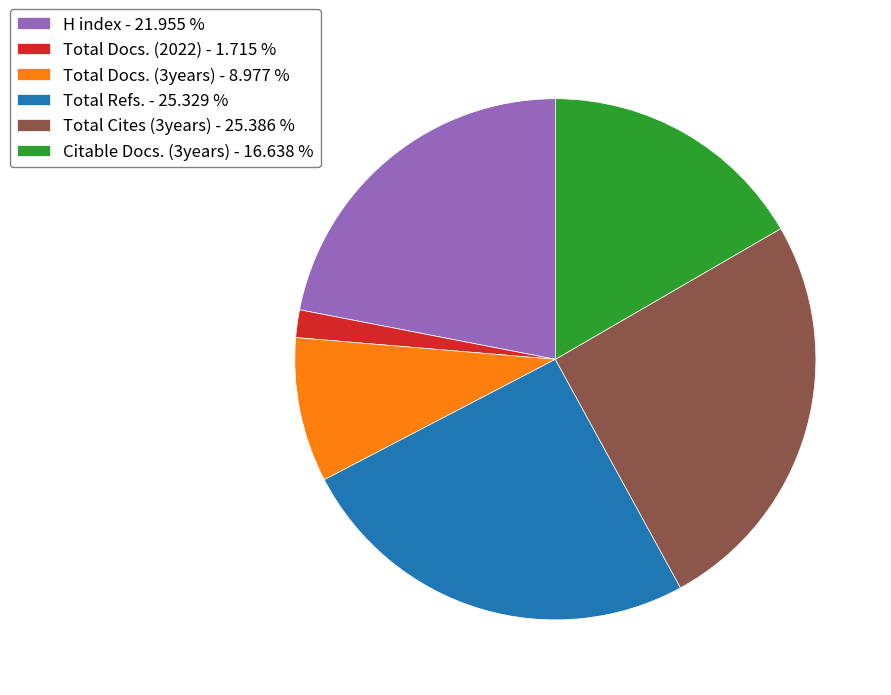

Is Total Cites (3years) - 25.386 % the majority of the pie?

No